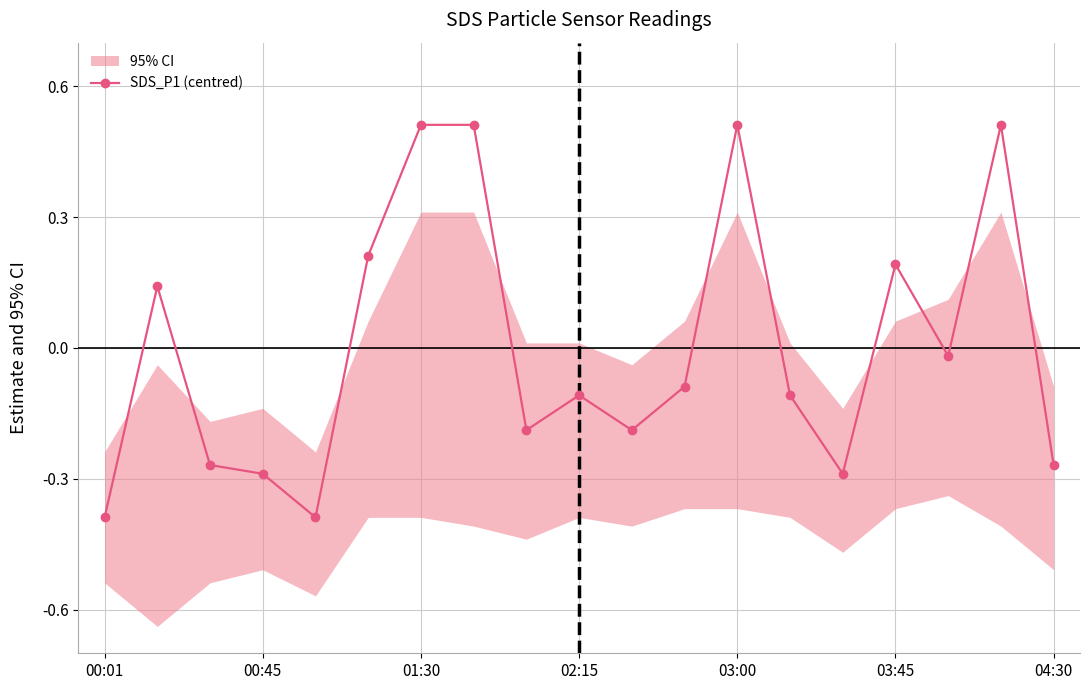

True or false: SDS_P1 (centred) has more than 1 interior local peaks.

True